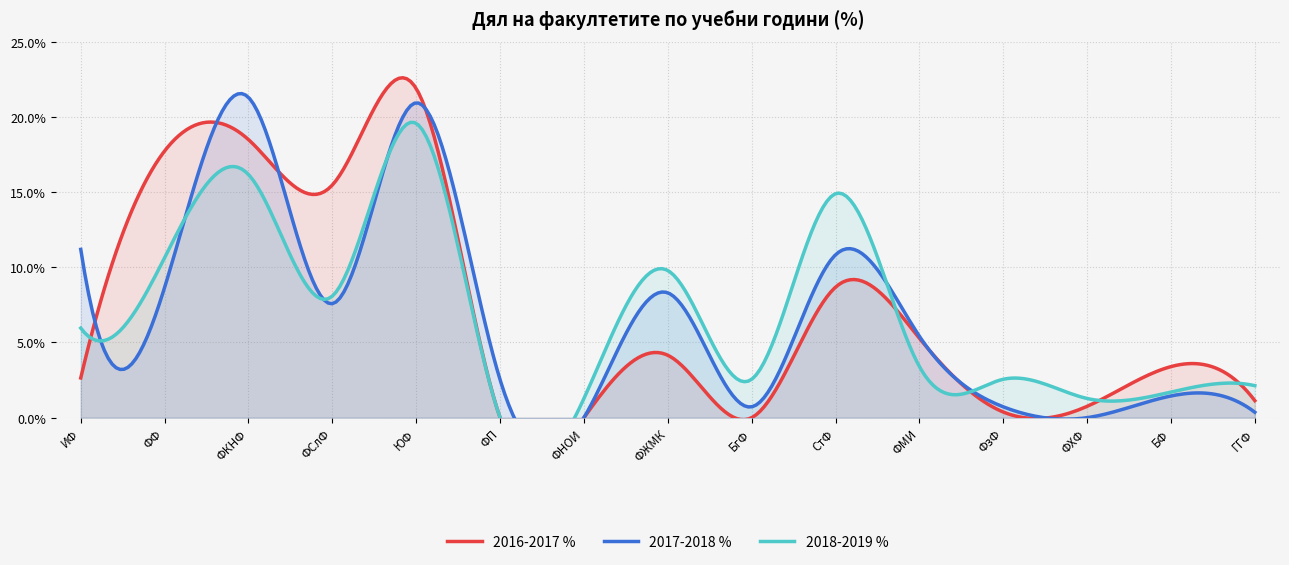

Is it true that 2018-2019 % equals 1.9 at ФНОИ?

False